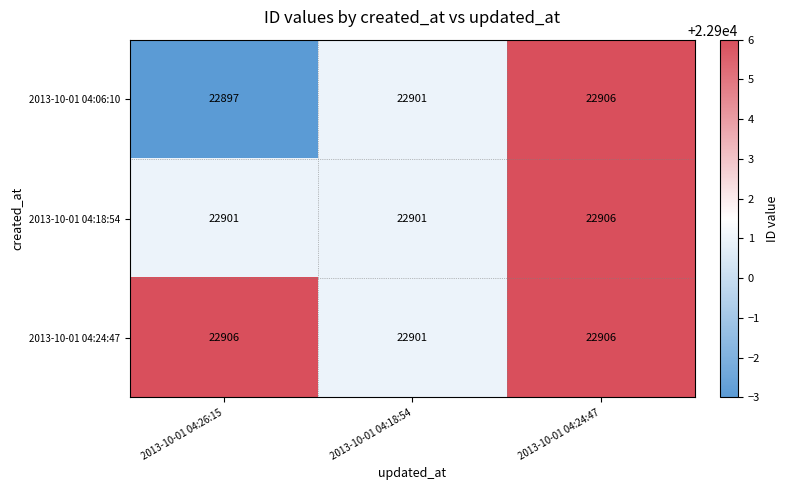

Which series has the largest range (max minus min)?

2013-10-01 04:06:10